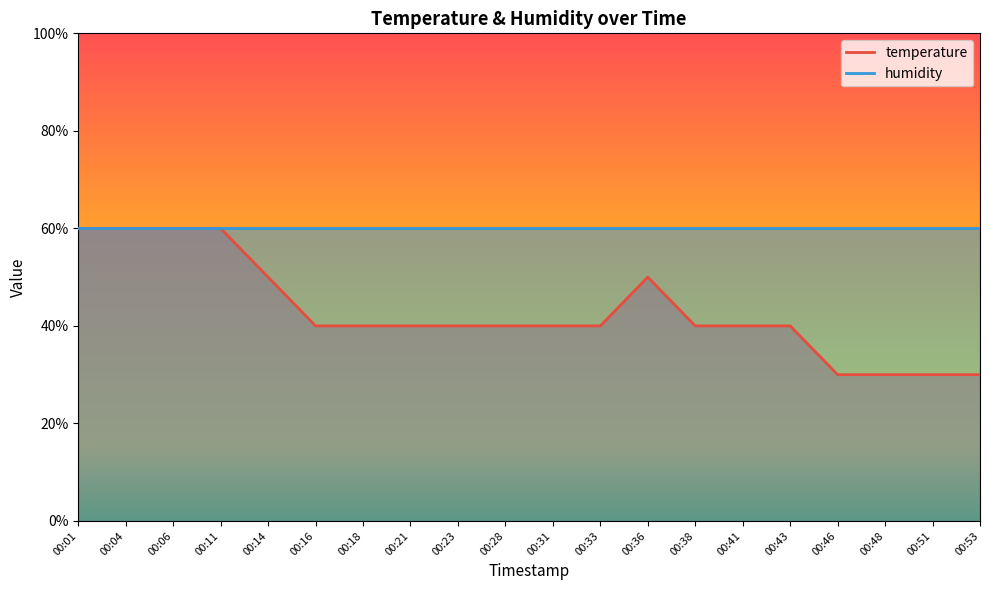

What is the average value?

43.0